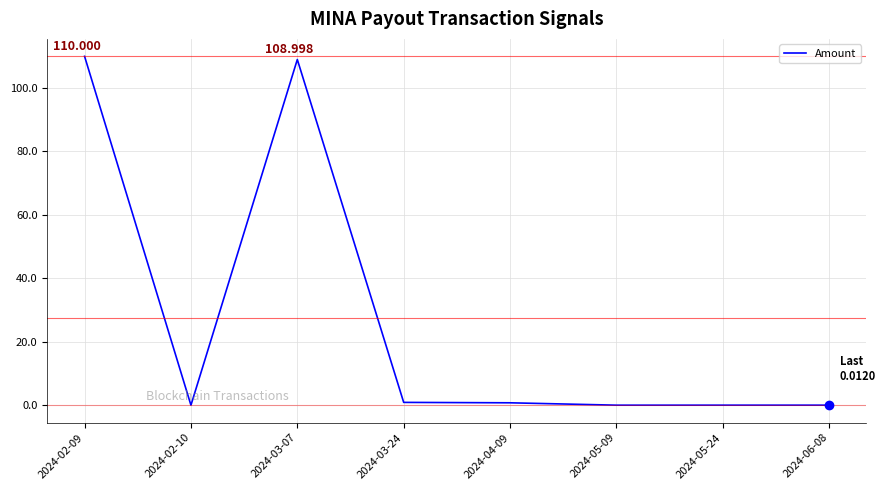

List the labels in order of value, smallest first.

2024-02-10, 2024-05-09, 2024-05-24, 2024-06-08, 2024-04-09, 2024-03-24, 2024-03-07, 2024-02-09